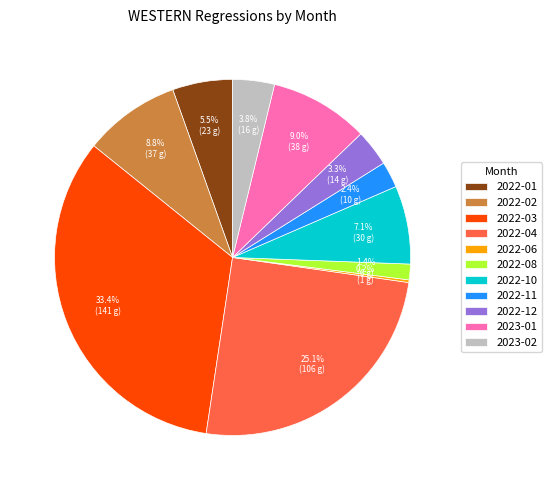

Do 2023-01 and 2022-10 together represent more than half of the pie?

No